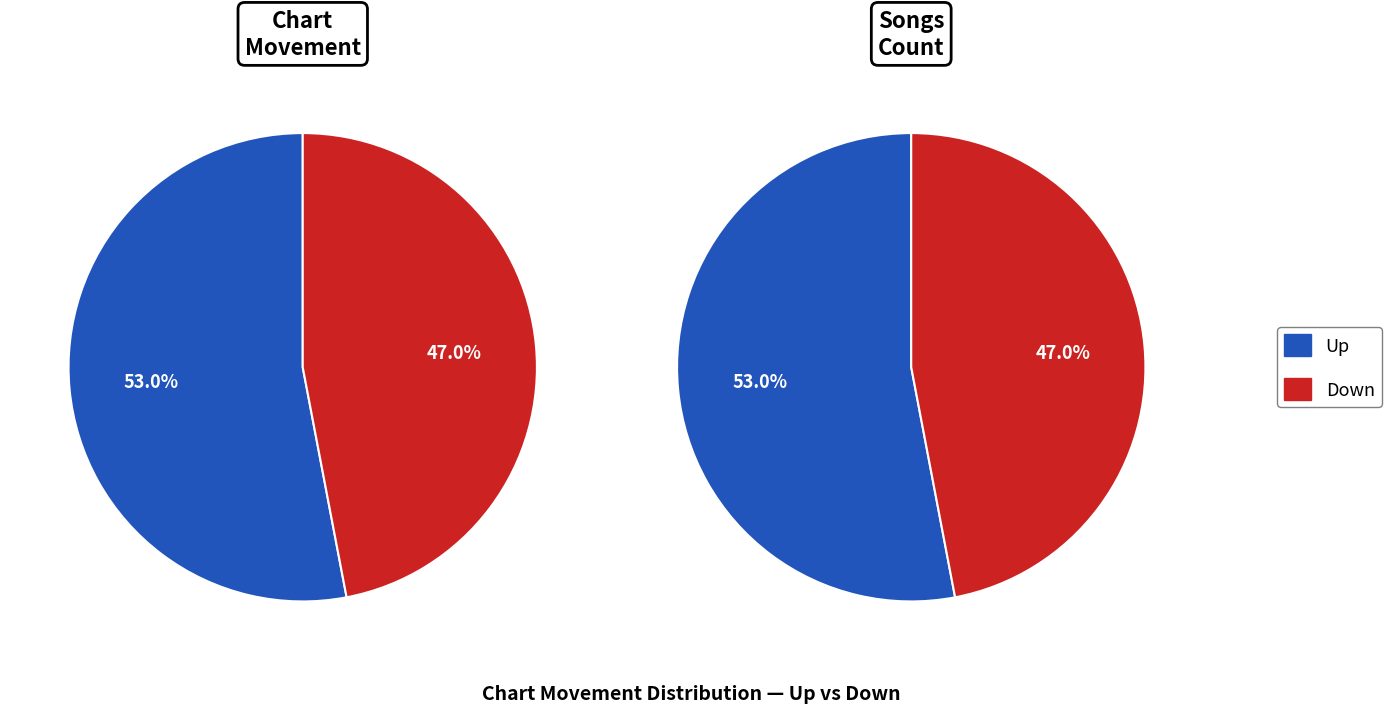

To the nearest percent, what is the combined percentage of down and up?

100%